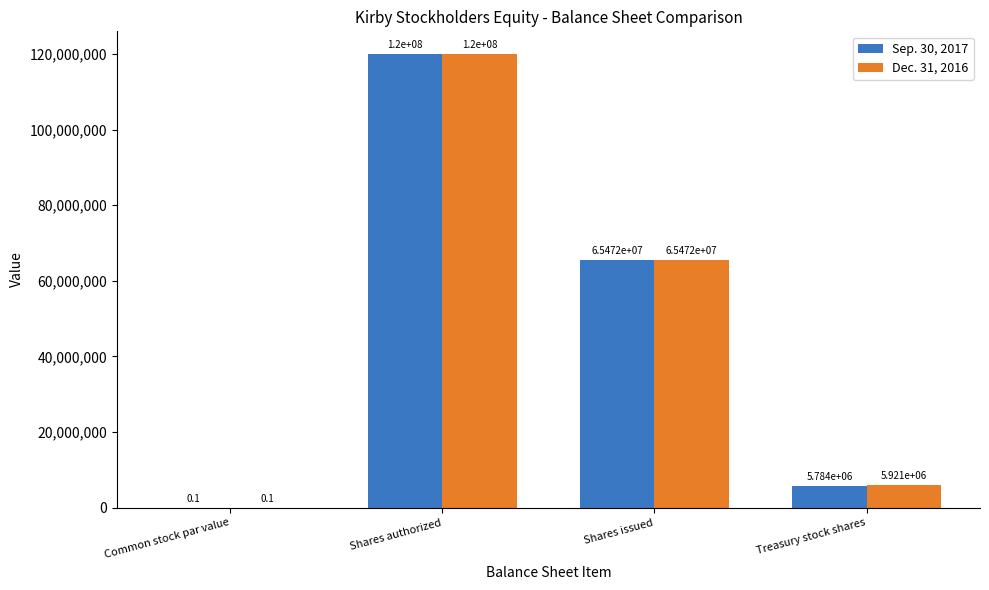

Are the bars horizontal?

No